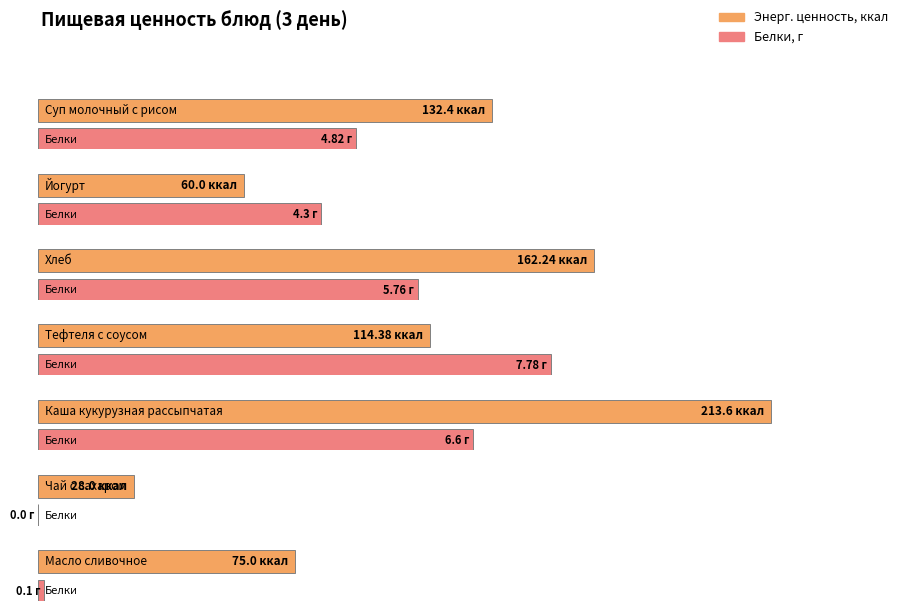

Which has a higher value, Йогурт or Тефтеля с соусом?

Тефтеля с соусом